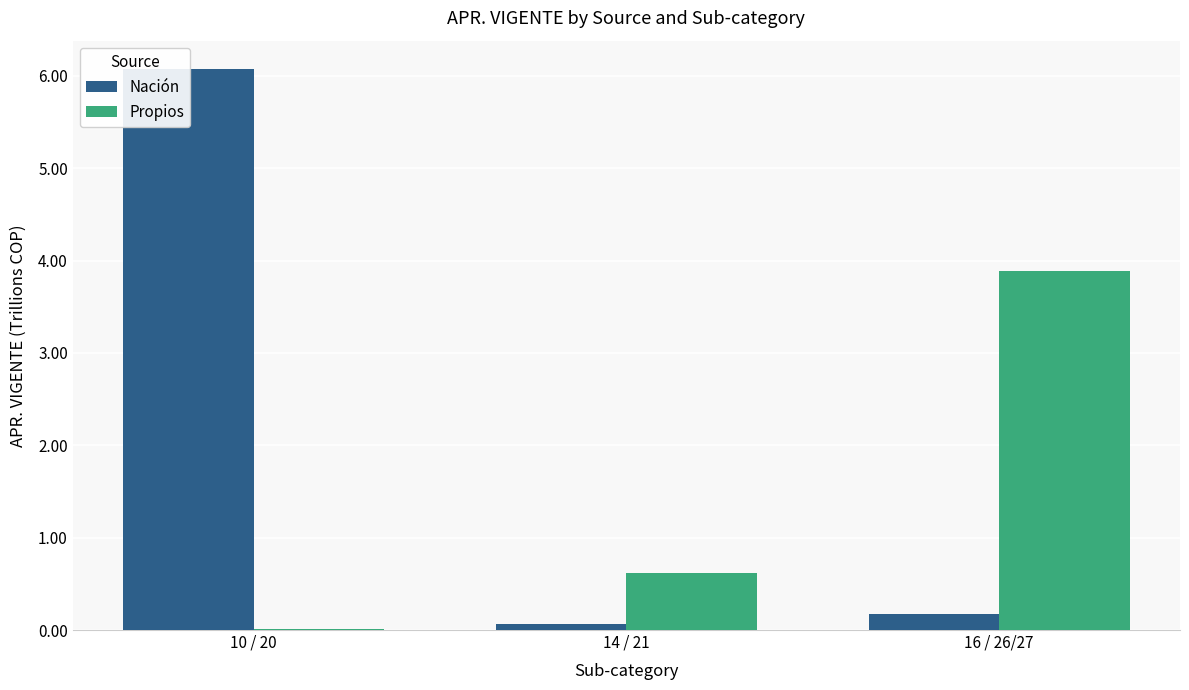

Read the Propios value at 14 / 21.

0.6